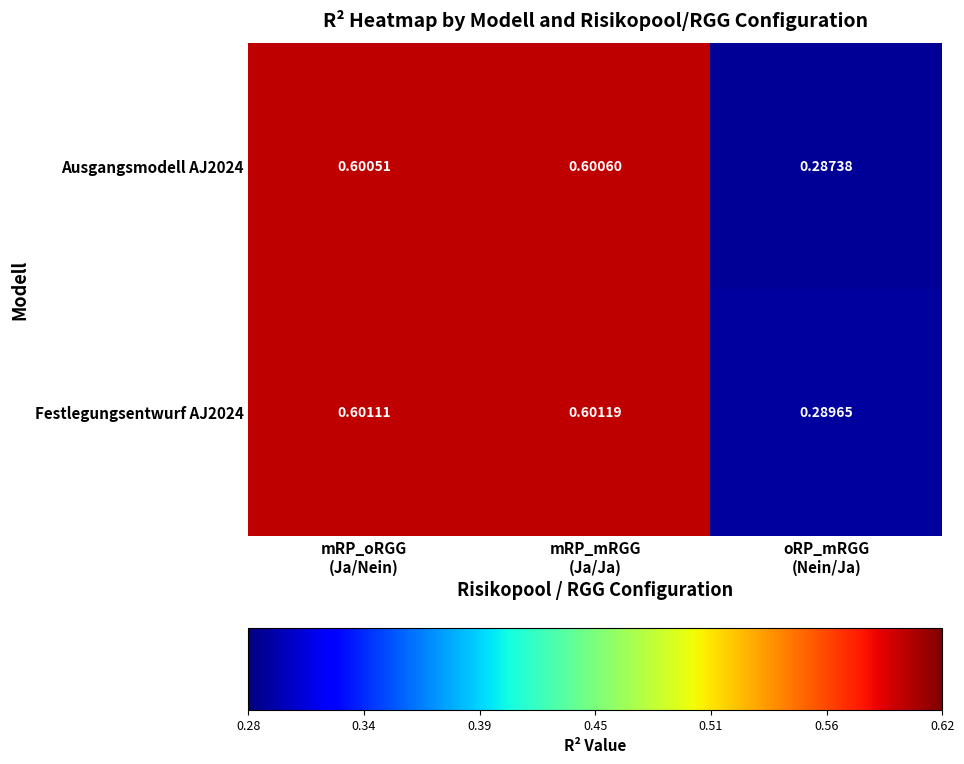

Which label corresponds to the largest value in the chart?

mRP_mRGG
(Ja/Ja)